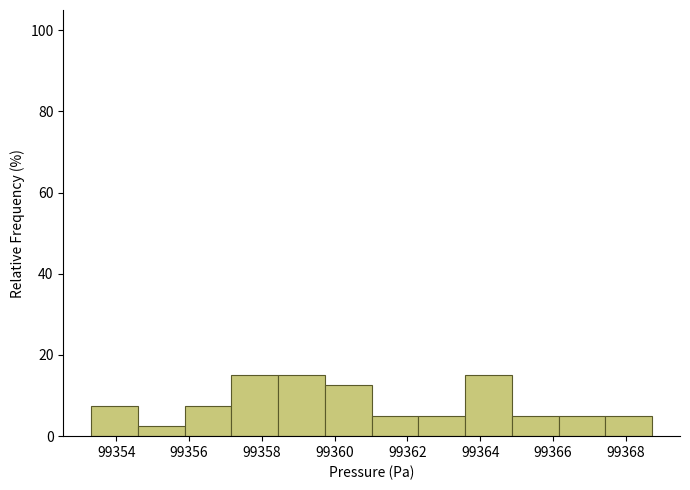

Reading left to right, list every bar in this chart as the range it spans on the x-axis followed by its height. Neither the bar edges nor the heights are printed on the chart, so give them approximately, as read against the axes.

99353.4 to 99354.6: 8
99354.6 to 99355.8: 2
99355.8 to 99357.2: 8
99357.2 to 99358.4: 16
99358.4 to 99359.8: 16
99359.8 to 99361.0: 12
99361.0 to 99362.2: 6
99362.2 to 99363.6: 6
99363.6 to 99364.8: 16
99364.8 to 99366.2: 6
99366.2 to 99367.4: 6
99367.4 to 99368.8: 6